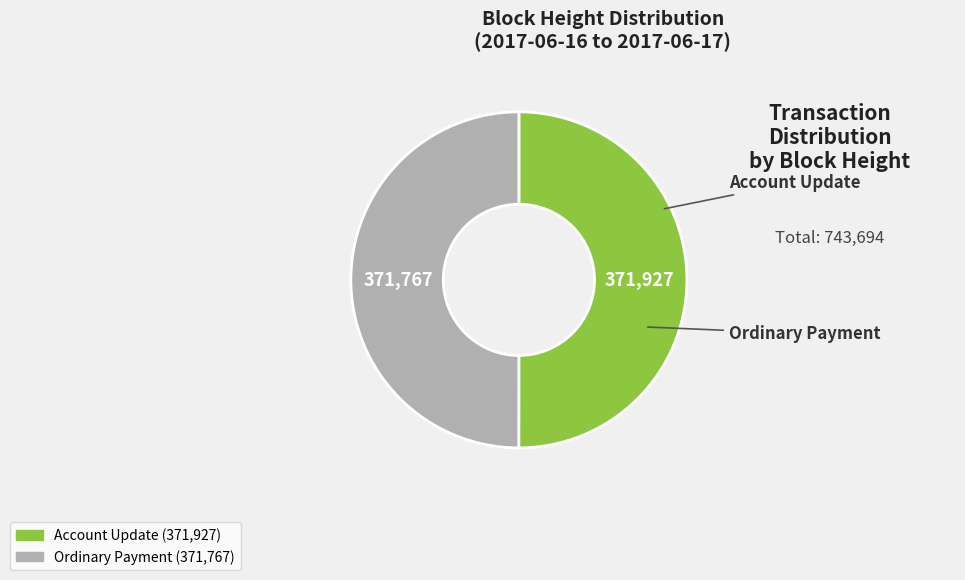

Count the number of slices in the pie.

2